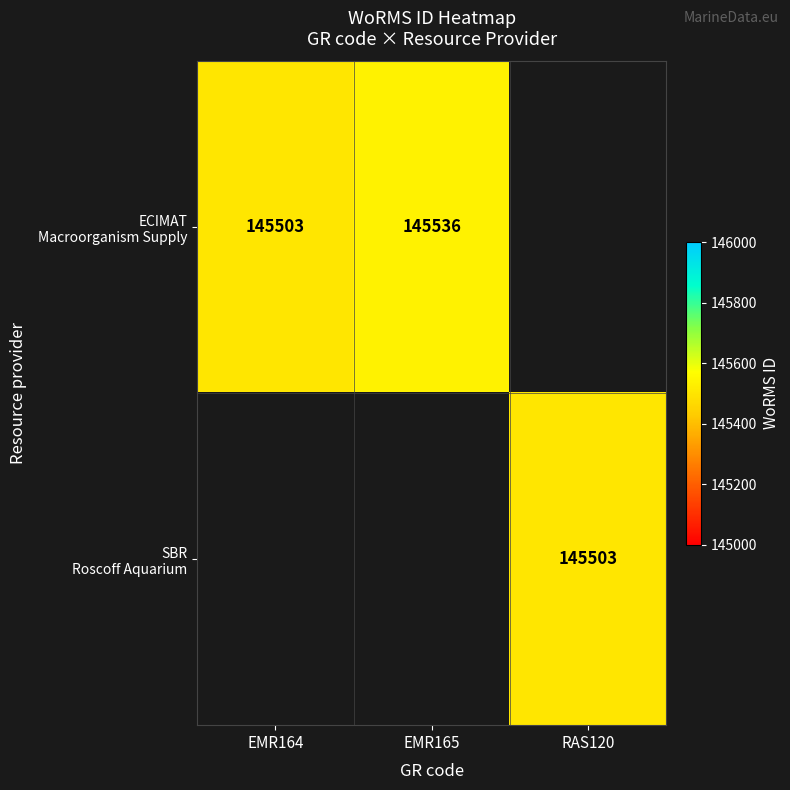

At which label is ECIMAT Macroorganism Supply closest to 145519?

EMR164